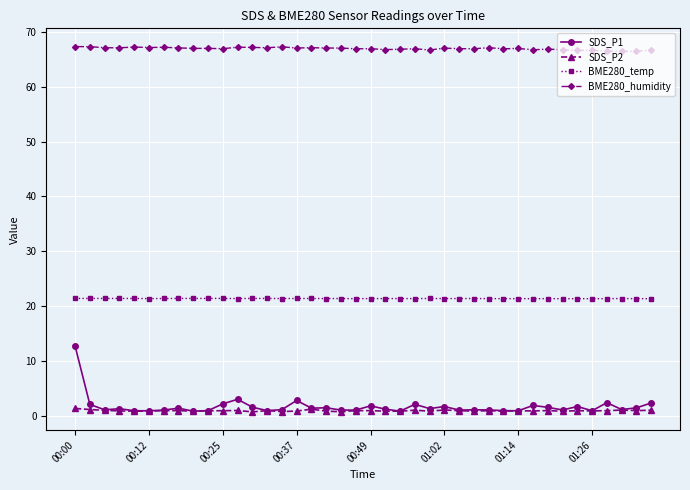

What is the value of the BME280_temp point at the 11th from the left?

21.4